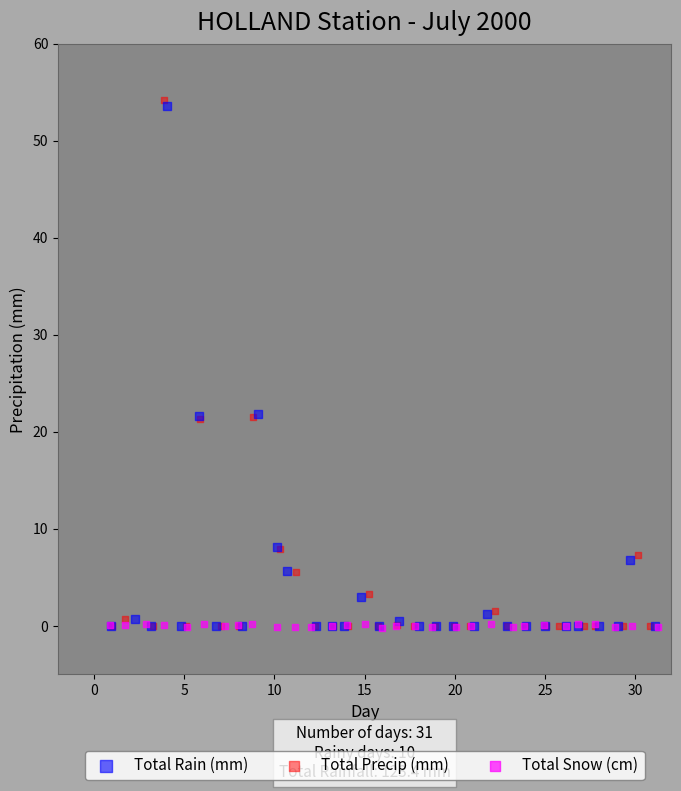

Which series reaches the maximum Y coordinate?

Total Precip (mm)